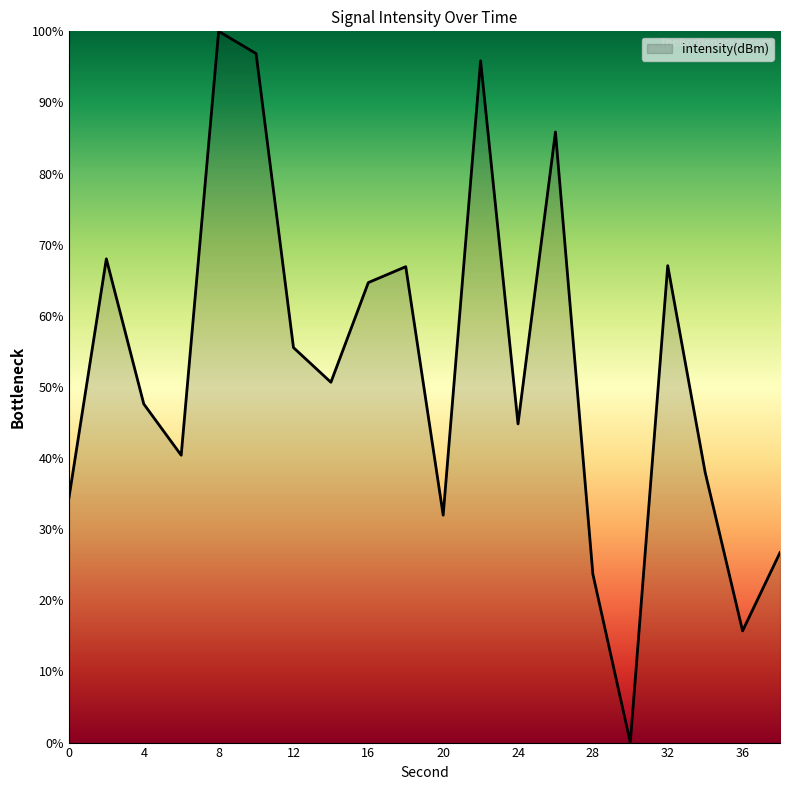

What is the difference between the maximum and minimum values?

100.0